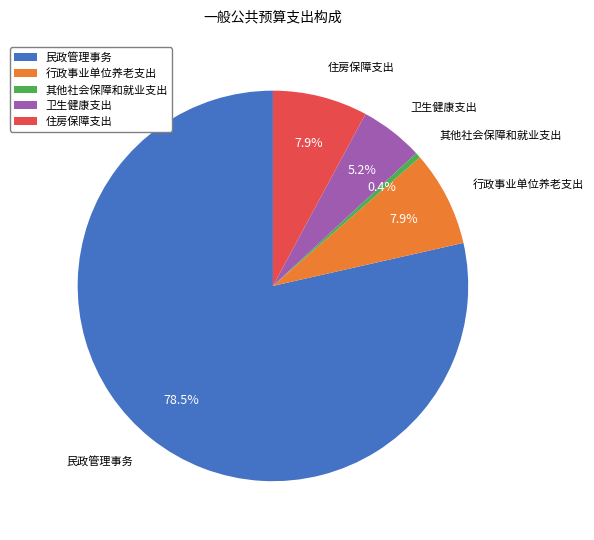

Combined, do 住房保障支出 and 其他社会保障和就业支出 account for over 50%?

No